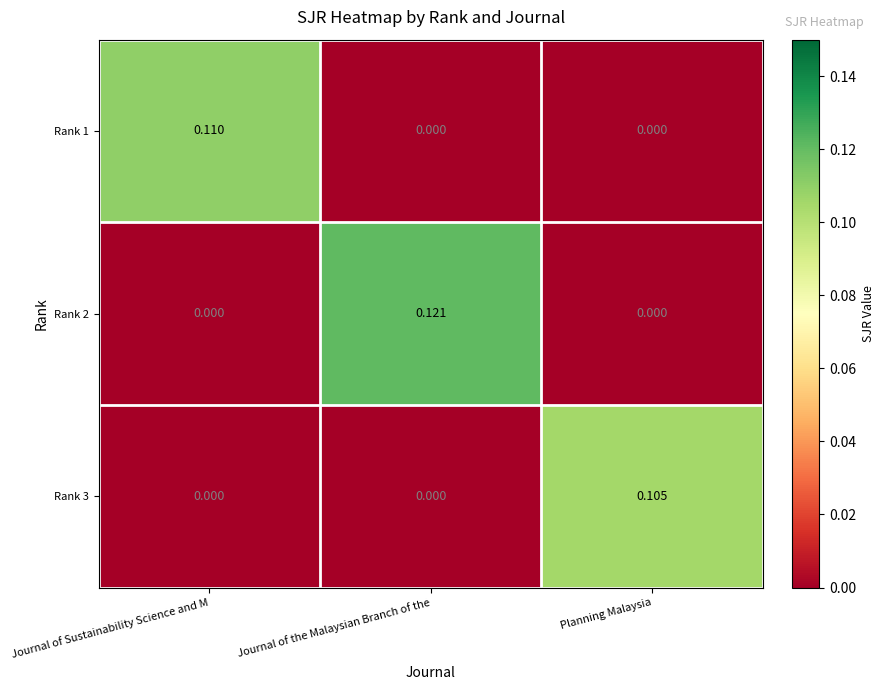

At which category is the sum across all series the highest?

Journal of the Malaysian Branch of the